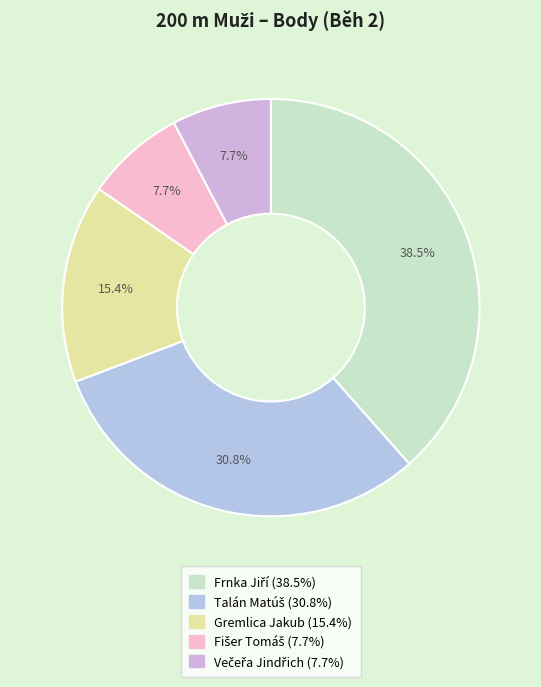

Is it true that Talán Matúš is 17% of the pie?

False